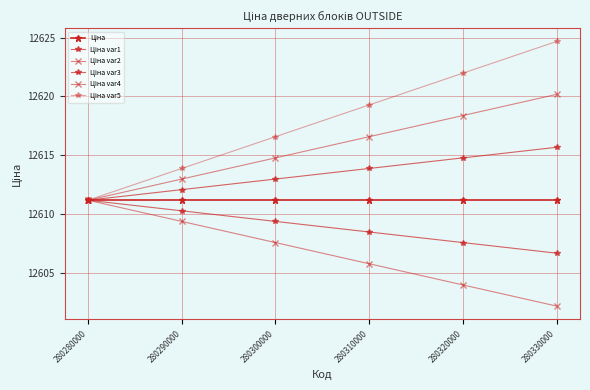

Which series has the largest total across all categories?

Ціна var5